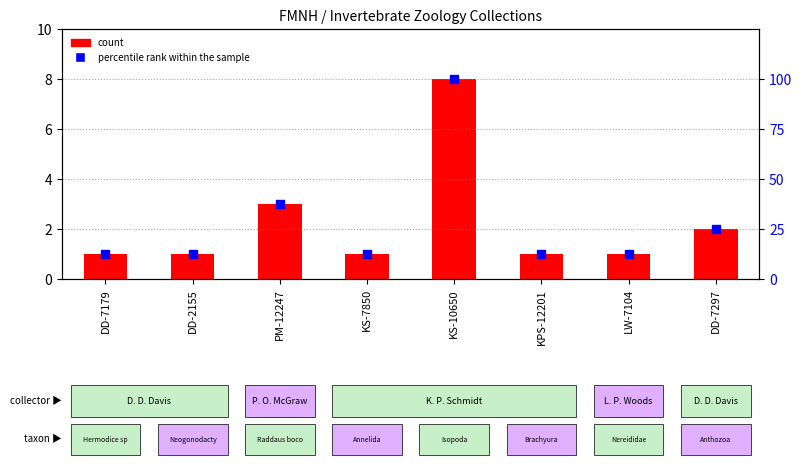

Which series contains the highest Y value?

percentile rank within the sample